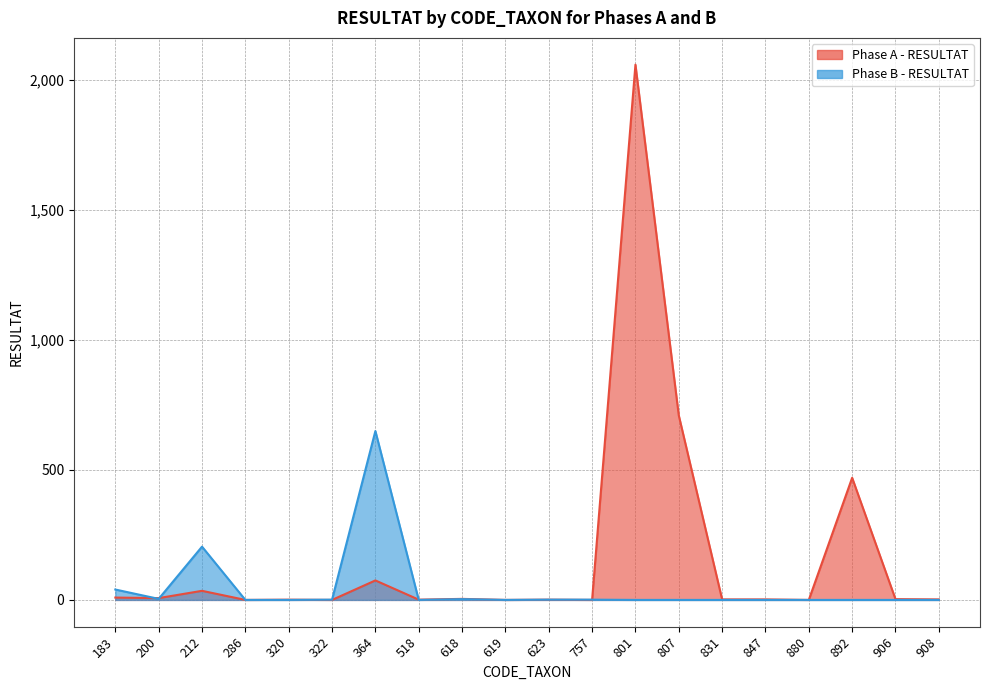

Rank the categories by Phase B - RESULTAT value from lowest to highest.

286, 320, 518, 619, 801, 807, 831, 847, 880, 892, 906, 908, 322, 623, 757, 618, 200, 183, 212, 364